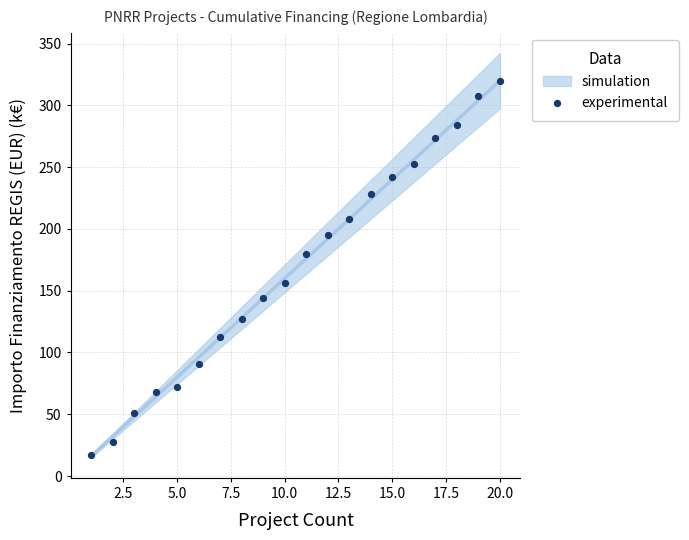

What is the range of X values (max minus min)?

19.0